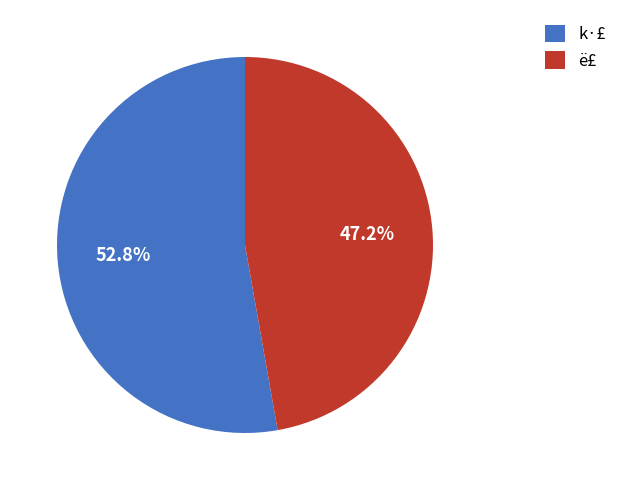

How many segments does this pie chart have?

2